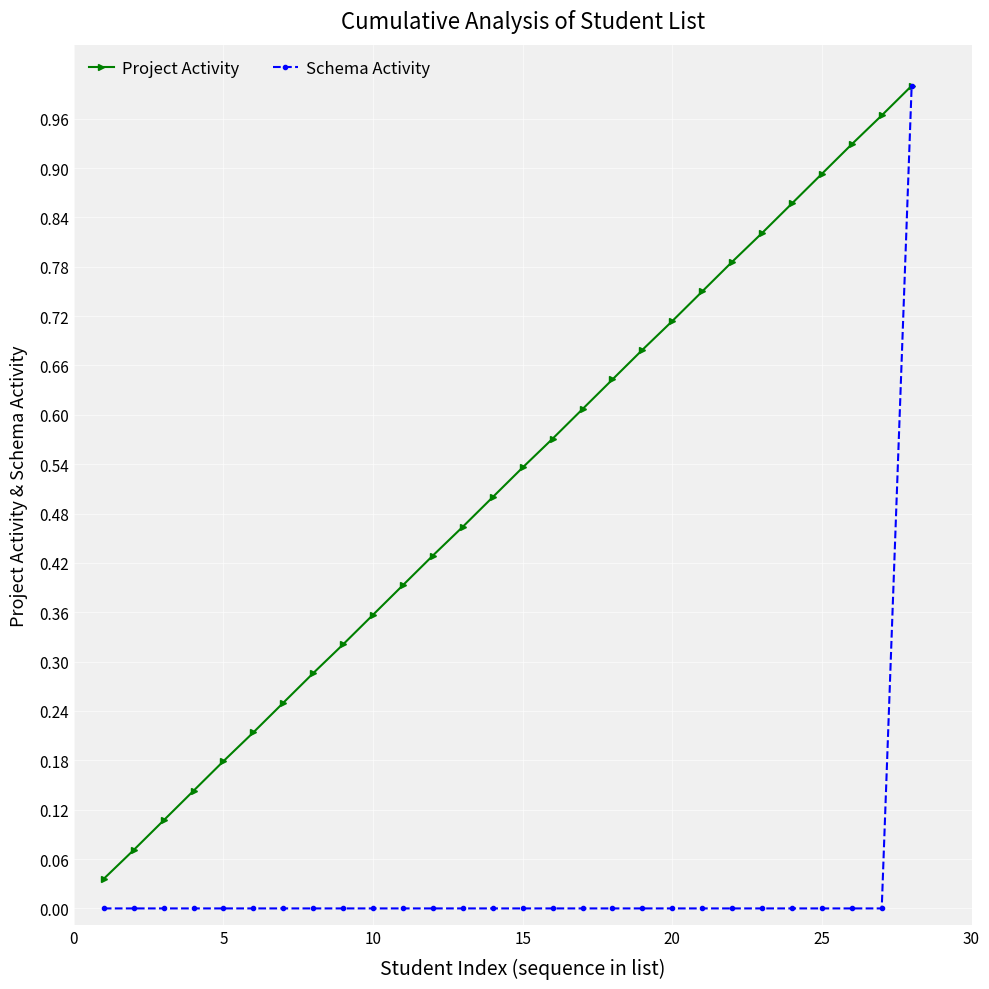

List the series in order of their overall mean, highest first.

Project Activity, Schema Activity